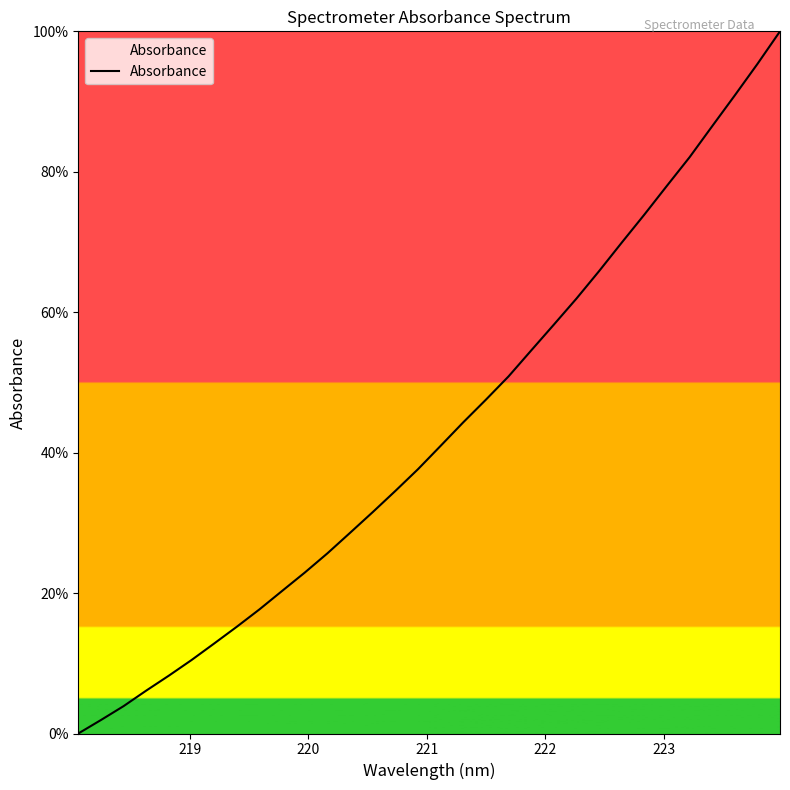

What is the greatest value displayed?

100.0